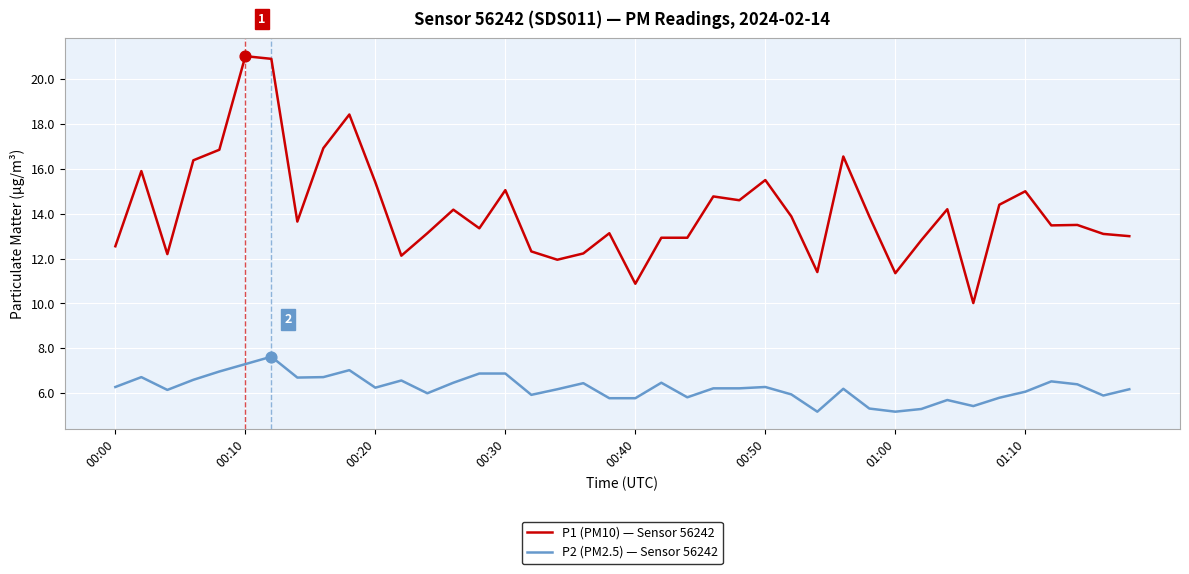

Which series has the largest total across all categories?

P1 (PM10) — Sensor 56242